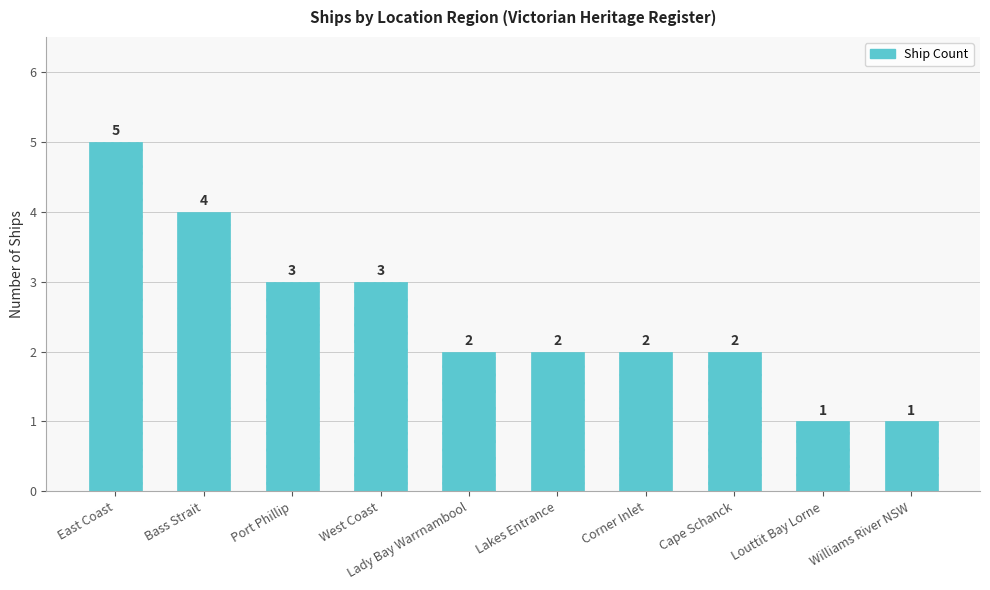

At which label does the data first exceed 2?

East Coast